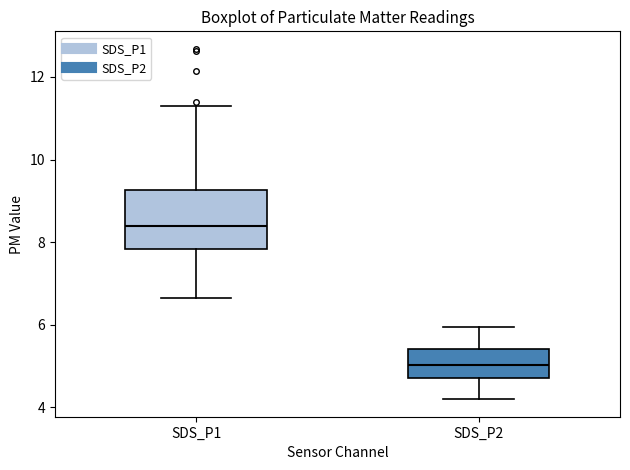

Which box has the lowest median line?

SDS_P2